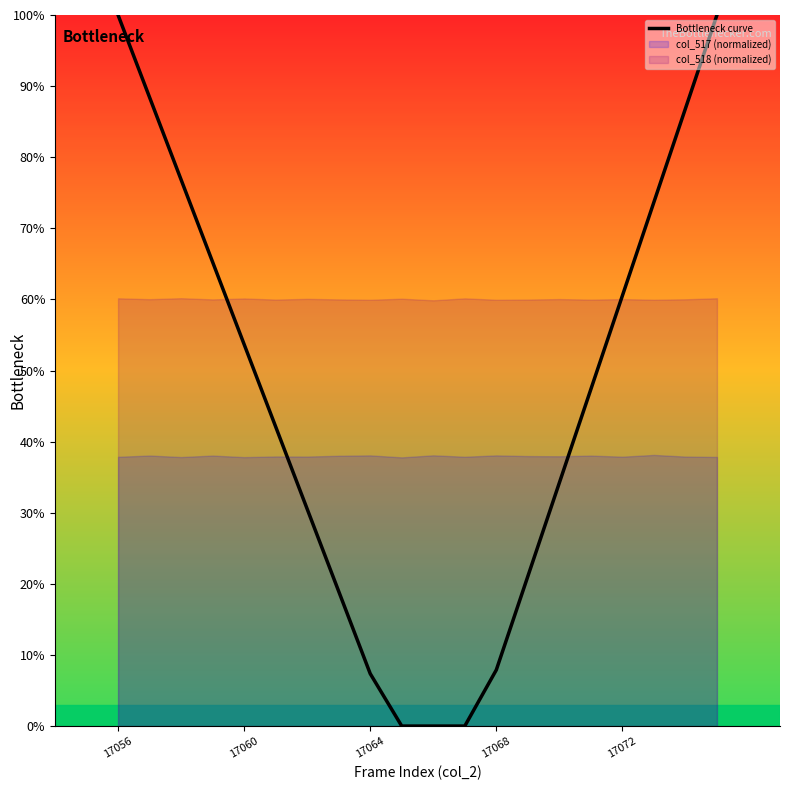

The value of Bottleneck curve at 17056 is 100.0. True or false?

True